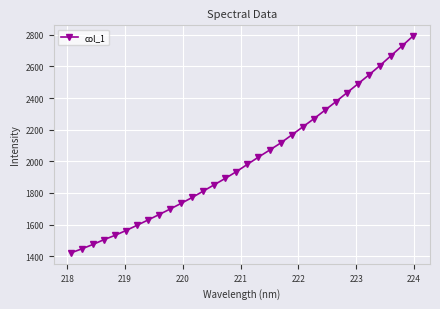

What is the difference between the maximum and minimum values?

1371.4